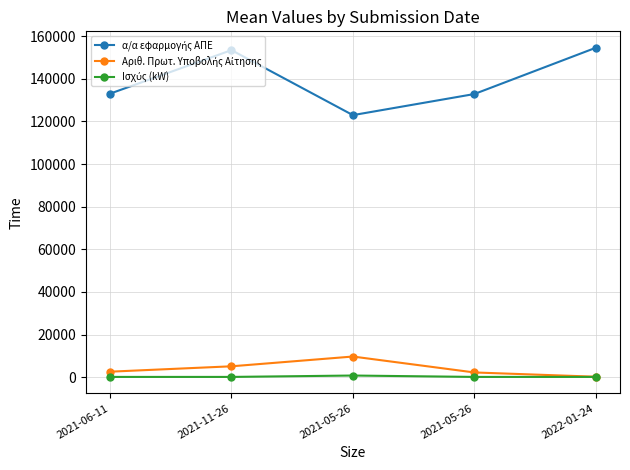

How many distinct data groups are displayed?

3